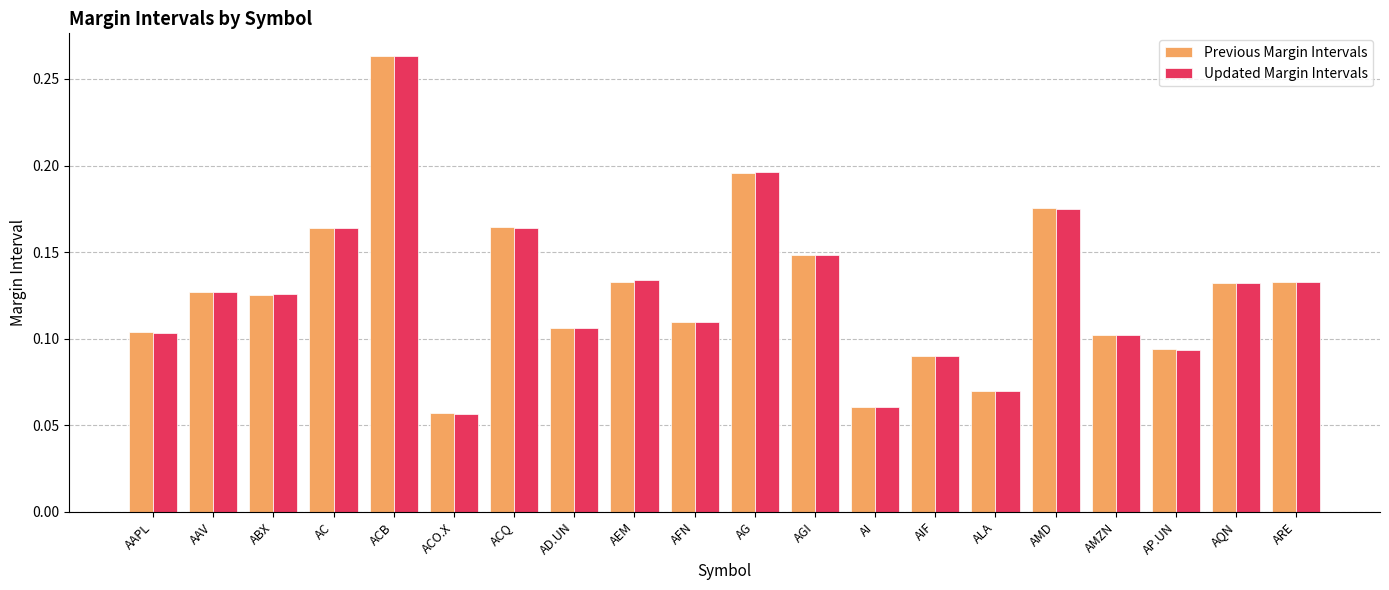

At how many categories does at least one series exceed 0?

20